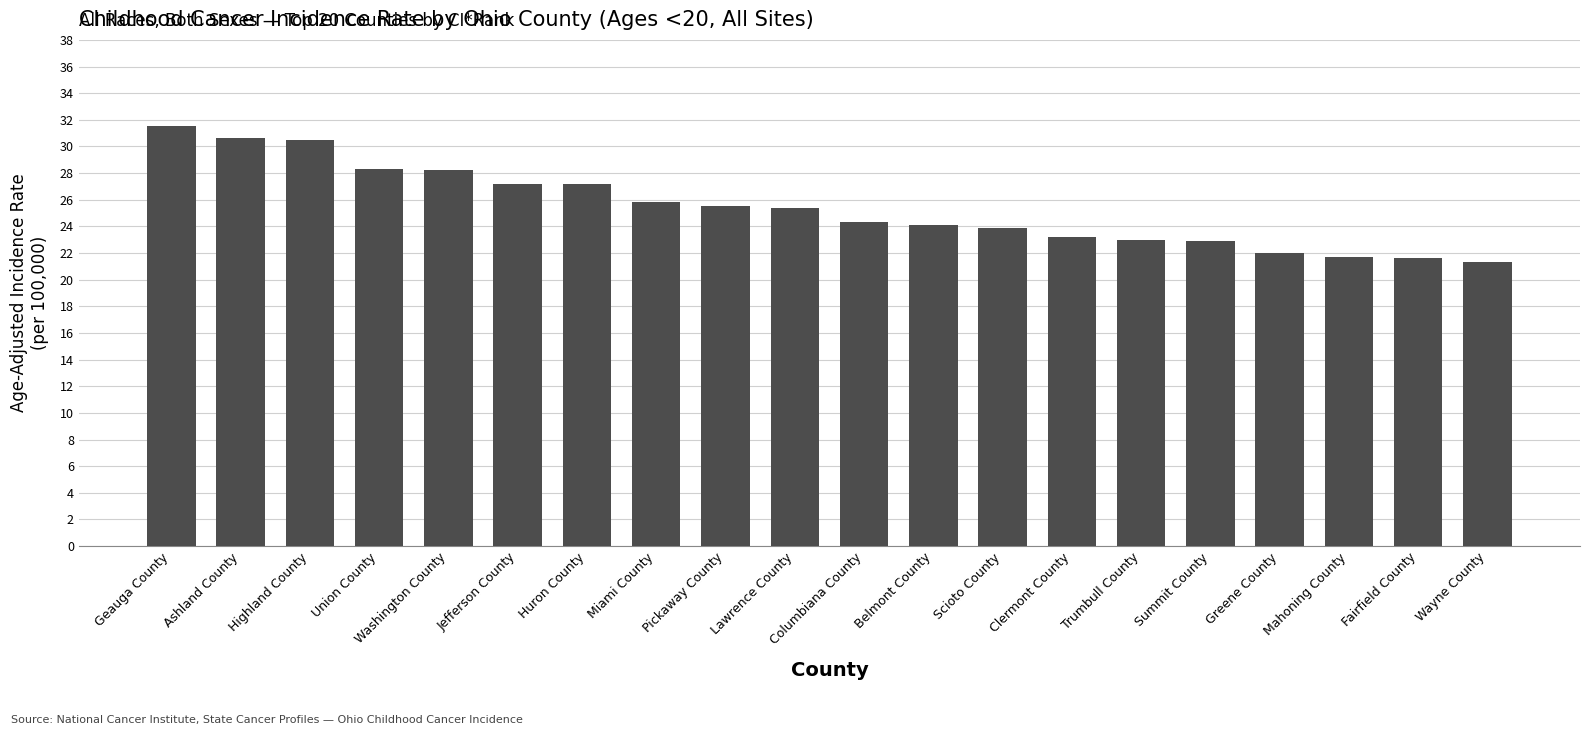

What is the label of the 19th bar from the left?

Fairfield County